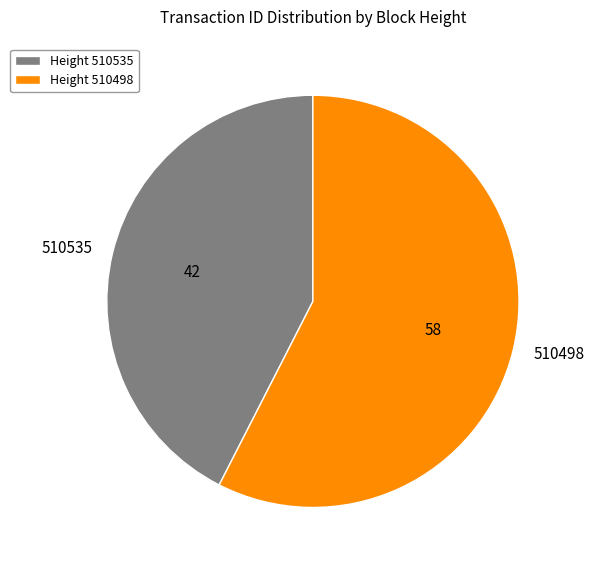

Rank the categories by value from lowest to highest.

510535, 510498